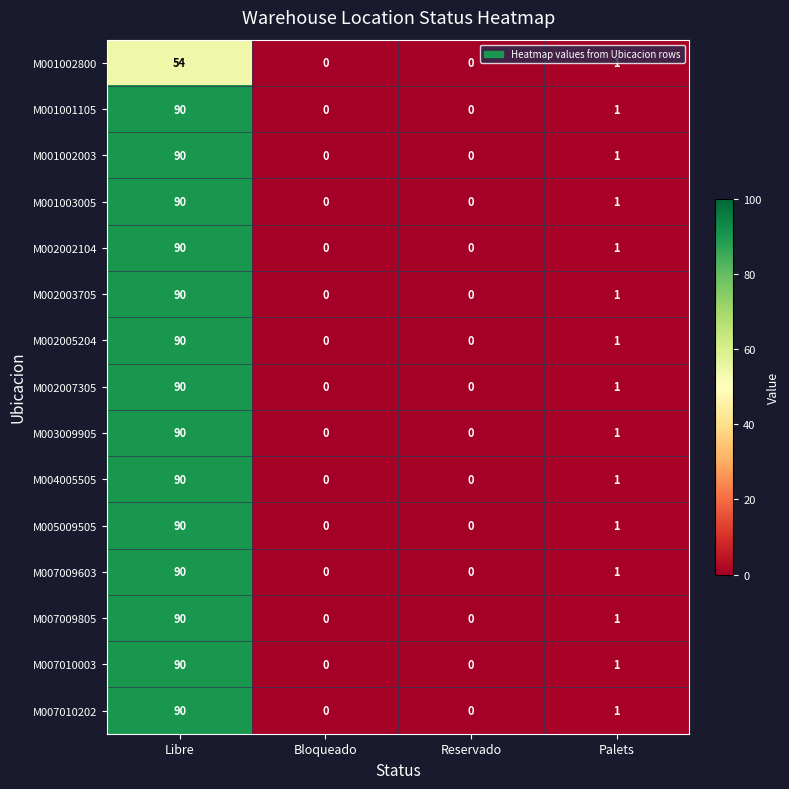

At which category is the sum across all series the highest?

Libre